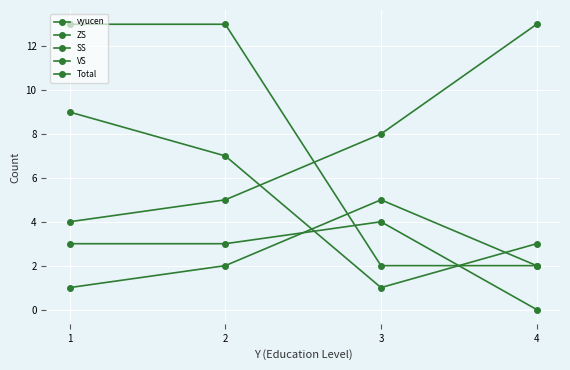

The vyucen series shows 8 at 1. True or false?

False